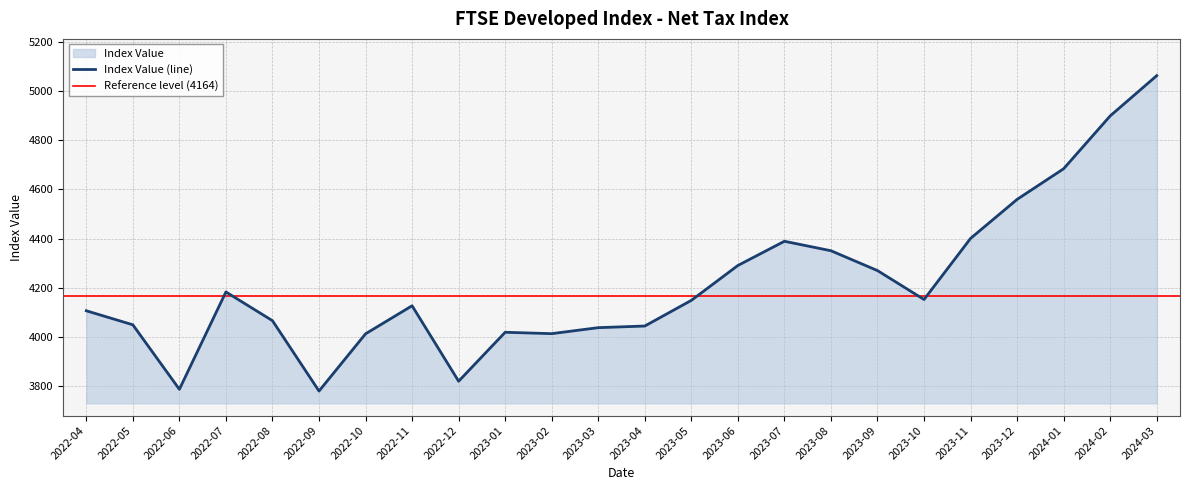

Reading right to left, extract all data points from this chart.

5064.0	4899.9	4684.5	4559.5	4400.4	4151.2	4269.2	4350.1	4388.7	4289.9	4147.7	4043.1	4036.4	4012.0	4017.6	3818.0	4125.7	4011.3	3777.9	4064.9	4182.0	3785.0	4048.1	4105.3